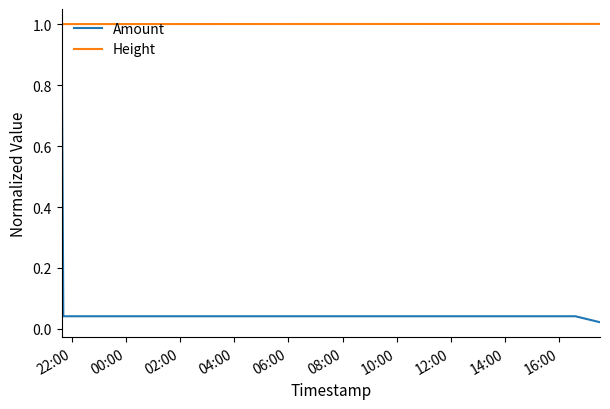

Which series has the largest total across all categories?

Height